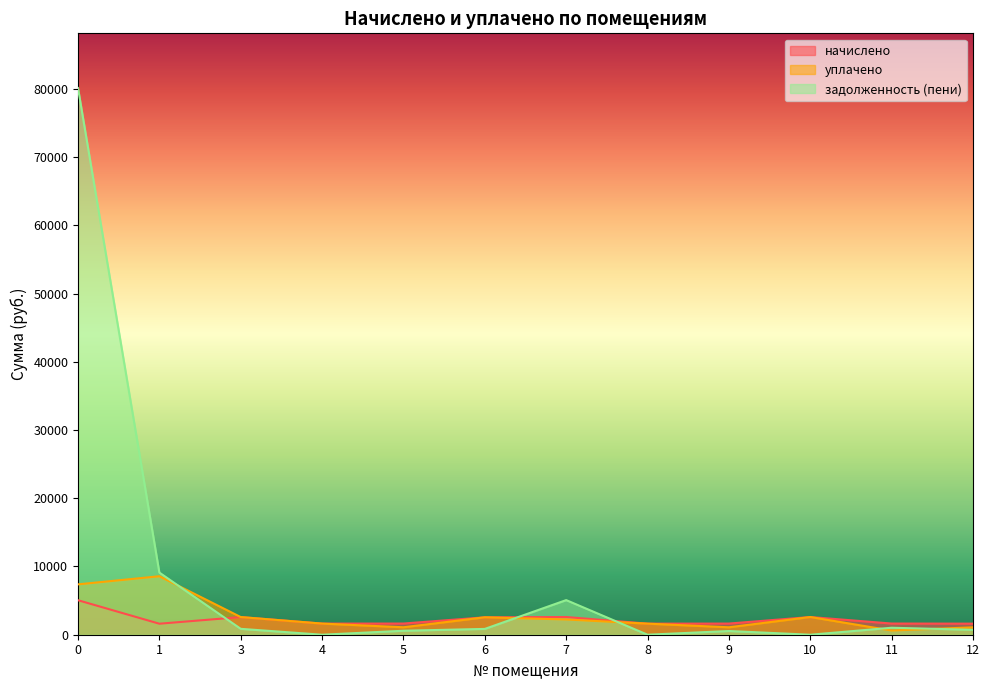

Which series has the widest spread of values?

задолженность (пени)